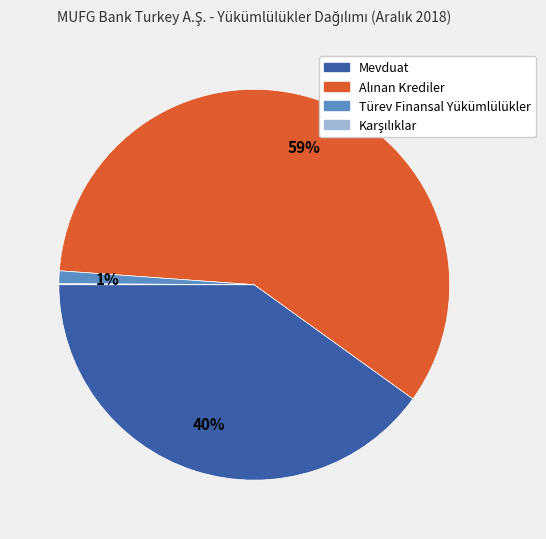

What percentage is the Türev Finansal Yükümlülükler slice, to the nearest percent?

1%